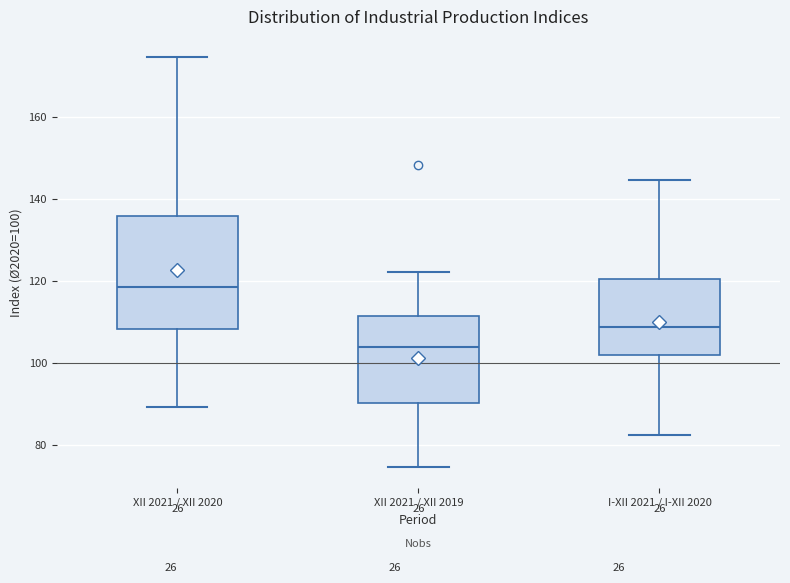

Which box has the highest median line?

XII 2021 / XII 2020